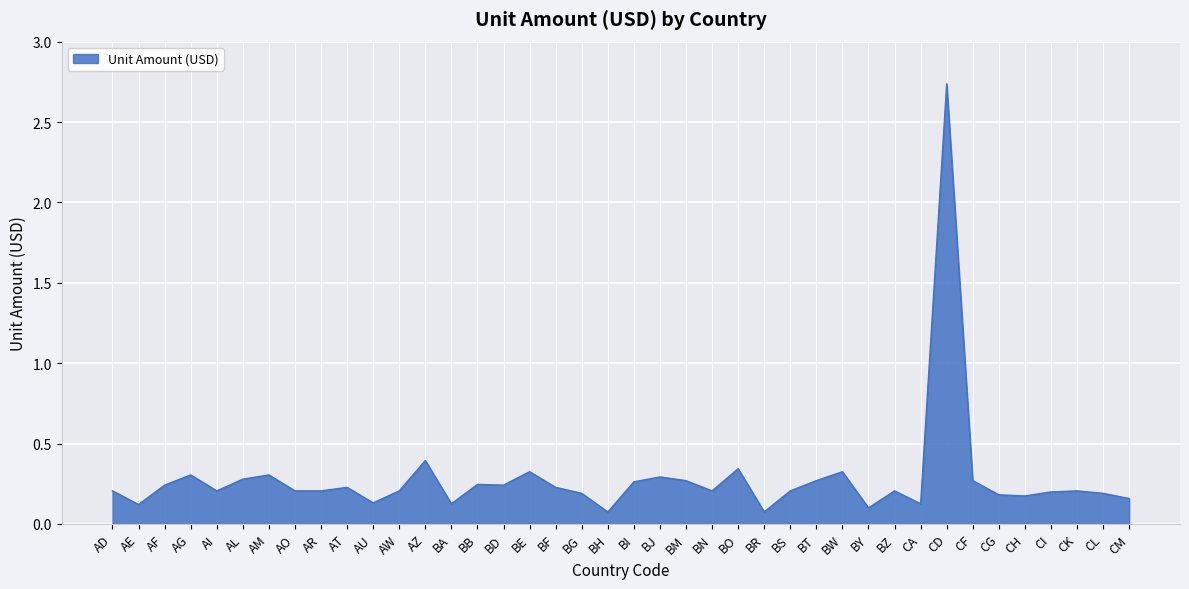

How many series are shown in this chart?

1